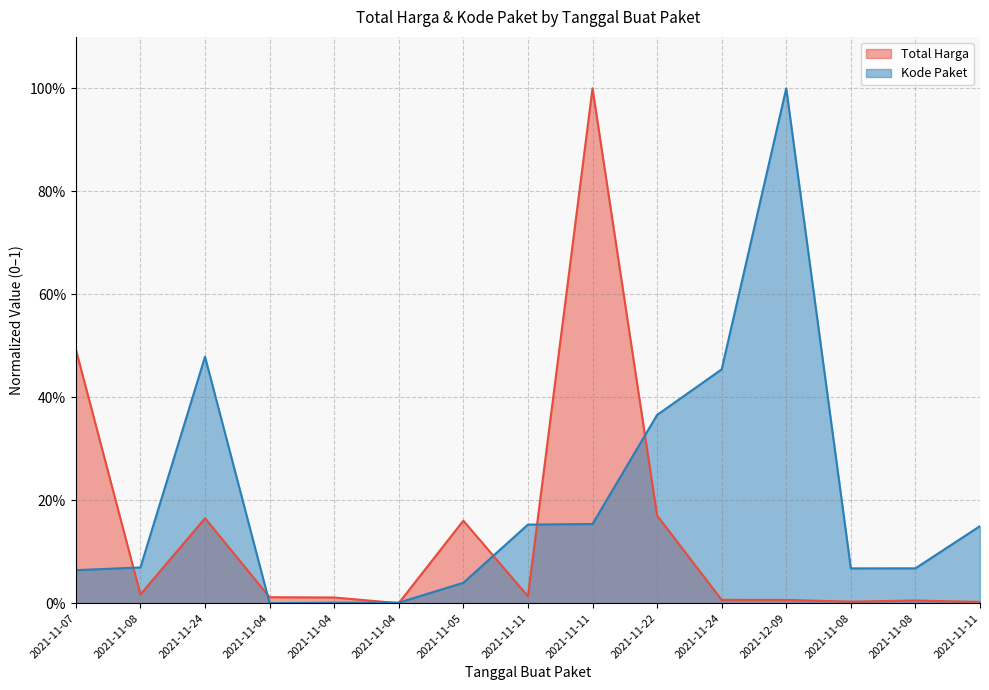

Between which two adjacent categories do Total Harga and Kode Paket first intersect?

2021-11-07 and 2021-11-08